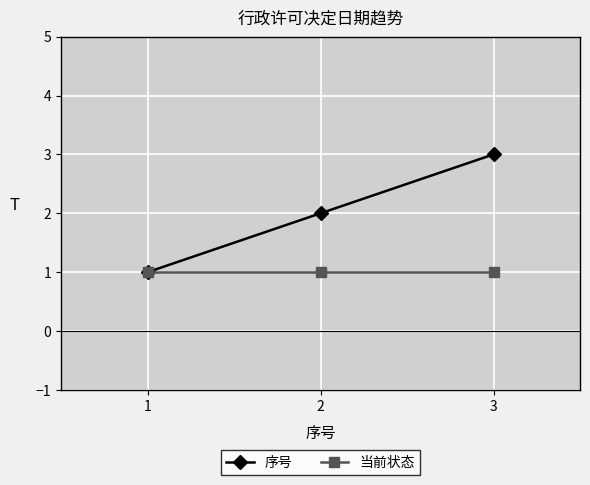

At which category is the sum across all series the highest?

3